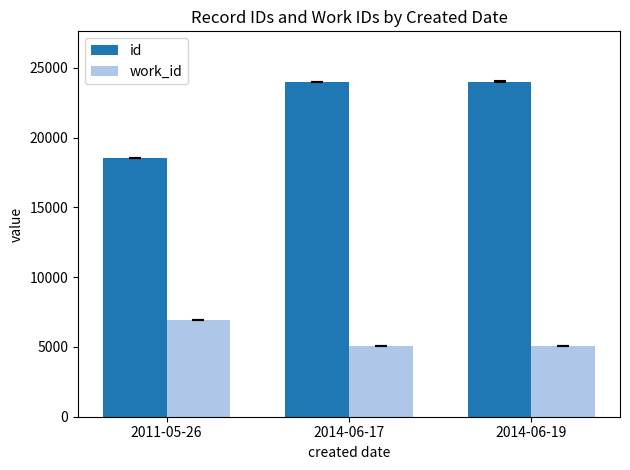

What is the average value of the work_id series?

5684.7